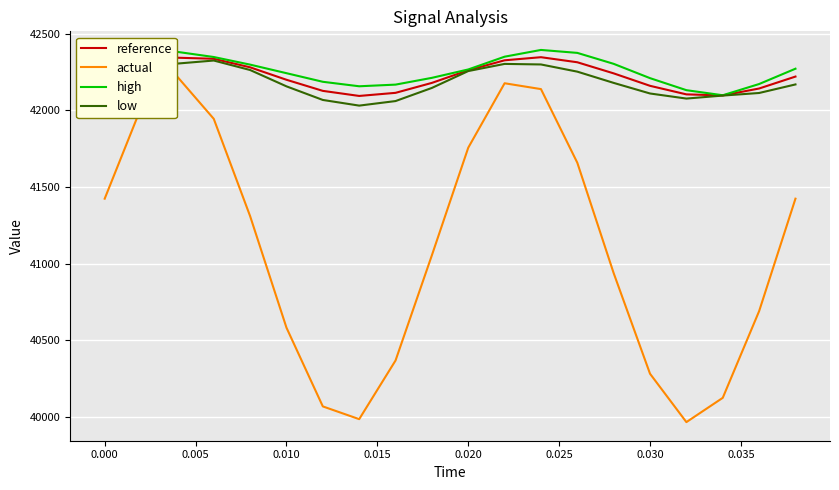

How many values in the high series are below 42270?

10